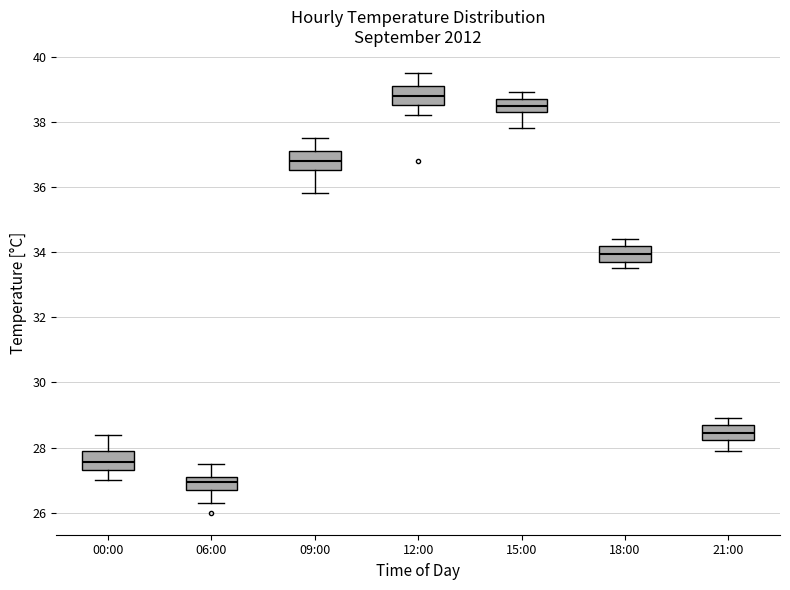

Which box has the lowest median line?

06:00